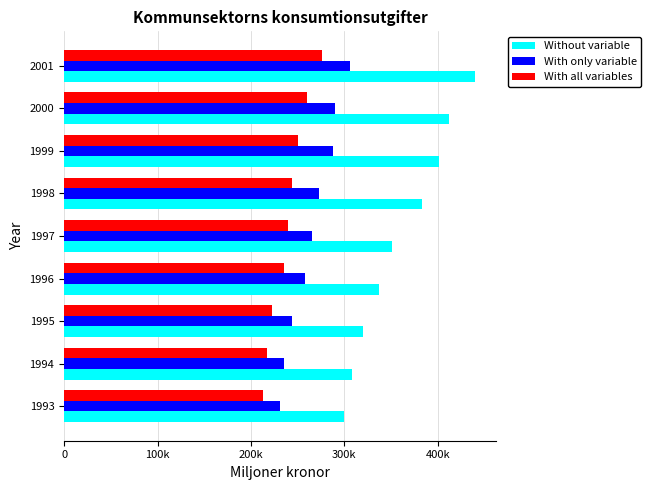

What are all the series names shown in the legend?

Without variable, With only variable, With all variables